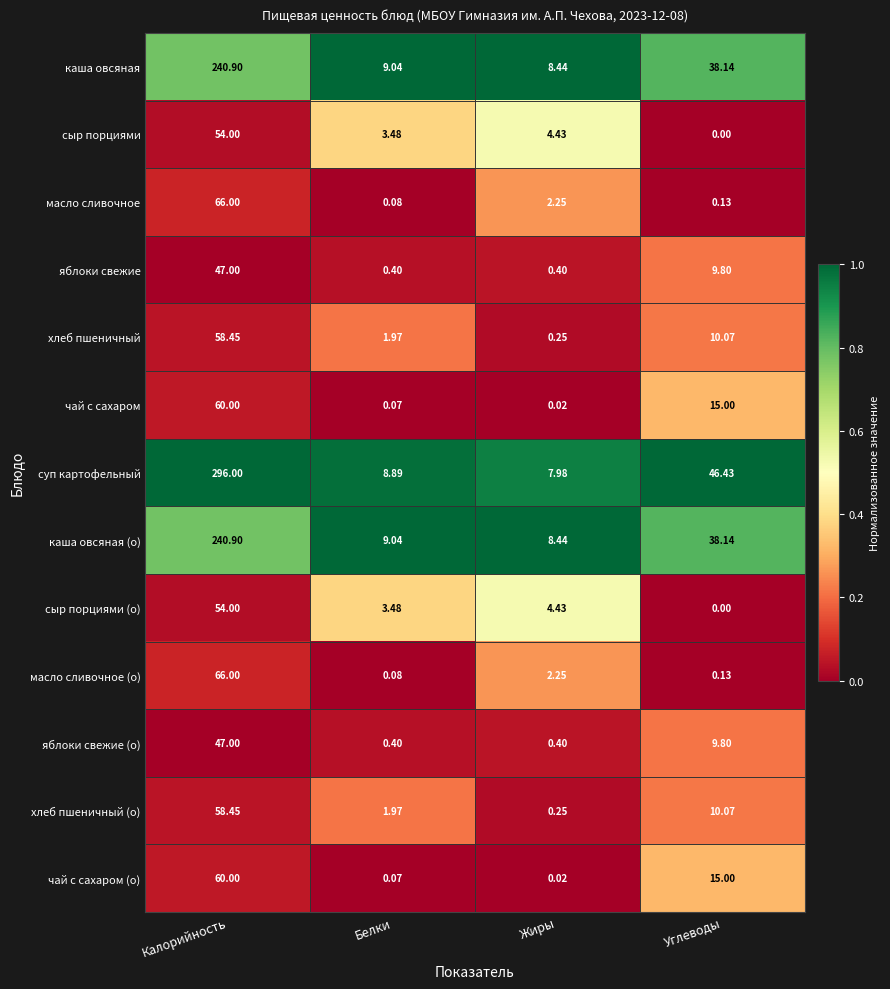

Which category has the lowest value across all series?

Углеводы